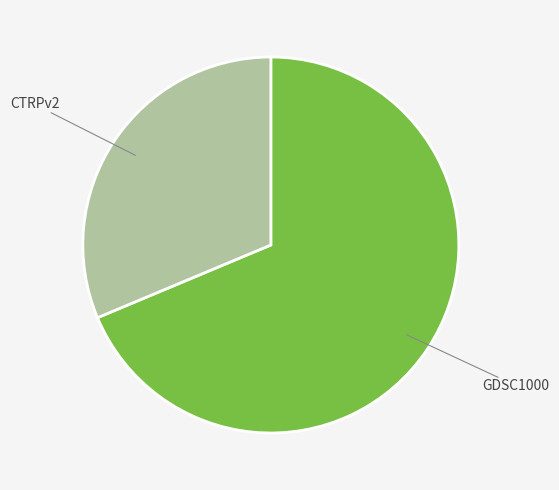

Which has a higher value, CTRPv2 or GDSC1000?

GDSC1000